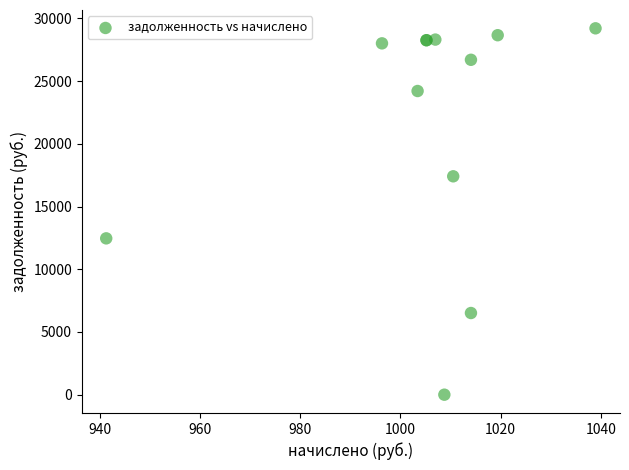

What Y value in the scatter plot is closest to 14605?

12464.0